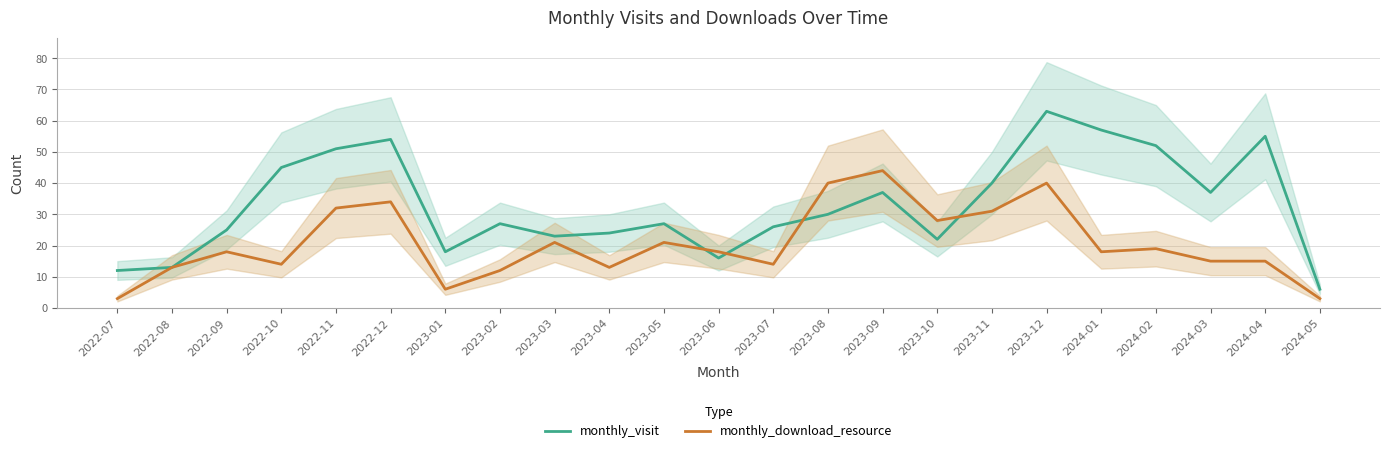

In monthly_download_resource, how many points are higher than both neighbors (excluding endpoints)?

7